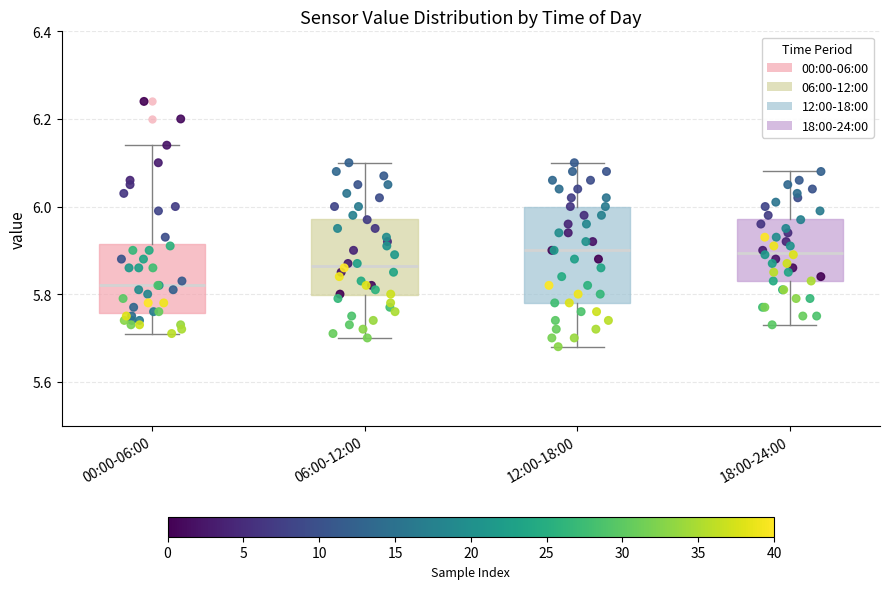

Where does the median line of the box for 12:00-18:00 sit on the y-axis? The values are not printed on the chart, so give them approximately, as read against the axis.

5.90